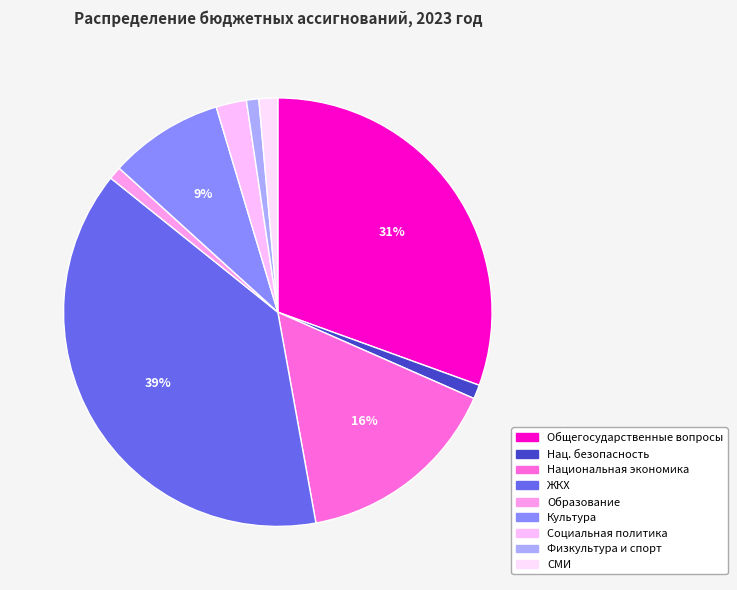

Does any single category account for the majority?

No